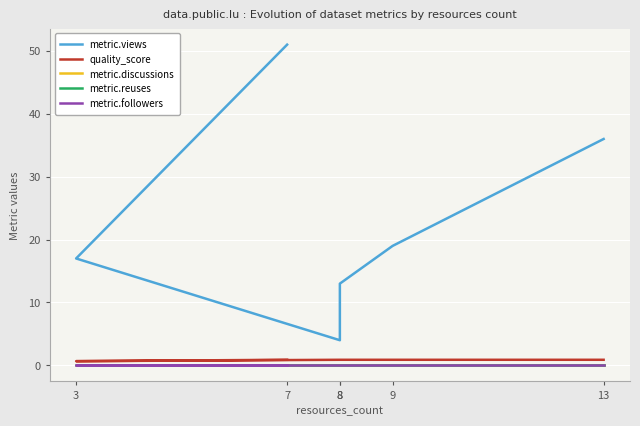

What is the average value of the metric.views series?

23.3